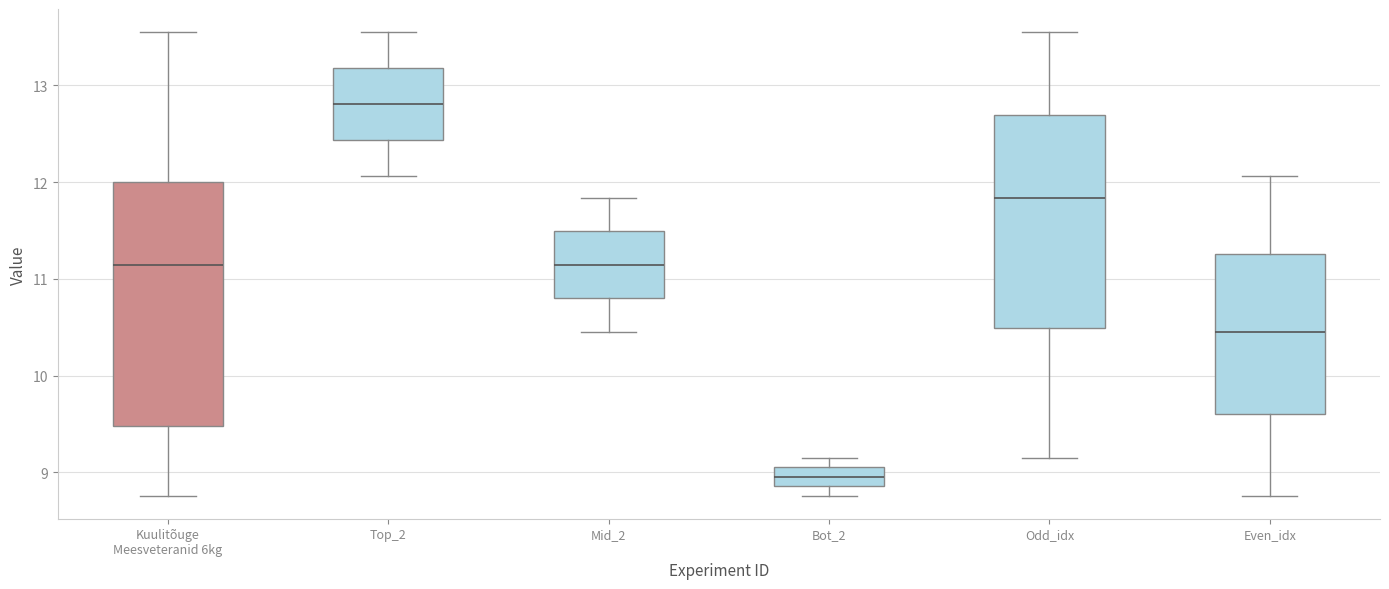

Reading left to right, transcribe this box plot: for each box, give where its median line is, the range the box spans, and where its two whiskers end, as read against the y-axis. The values are not printed on the chart, so give them approximately, as read against the axis.

Kuulitõuge Meesveteranid 6kg: median 11.1, box 9.5 to 12.0, whiskers 8.8 to 13.6
Top_2: median 12.8, box 12.4 to 13.2, whiskers 12.1 to 13.6
Mid_2: median 11.1, box 10.8 to 11.5, whiskers 10.5 to 11.8
Bot_2: median 9.0, box 8.9 to 9.1, whiskers 8.8 to 9.2
Odd_idx: median 11.8, box 10.5 to 12.7, whiskers 9.2 to 13.6
Even_idx: median 10.5, box 9.6 to 11.3, whiskers 8.8 to 12.1